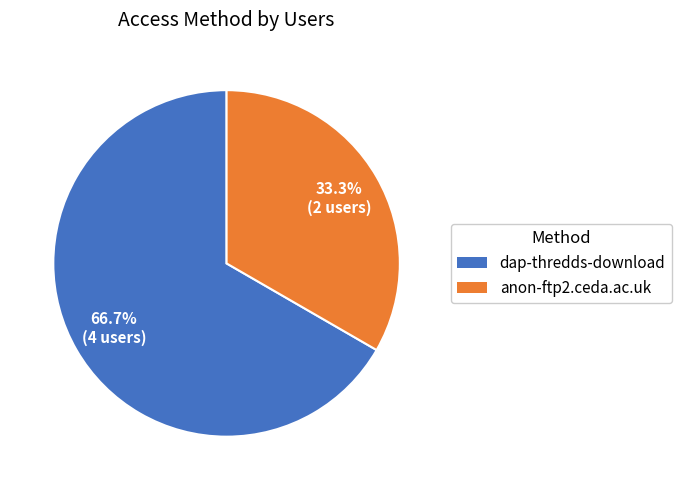

What percentage is NOT represented by dap-thredds-download?

33.3%